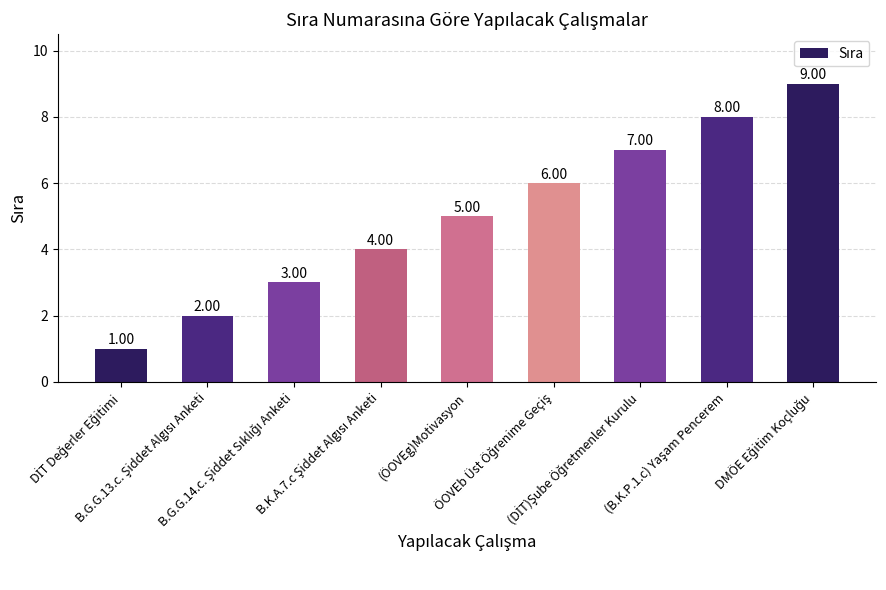

What is the sum of all values?

45